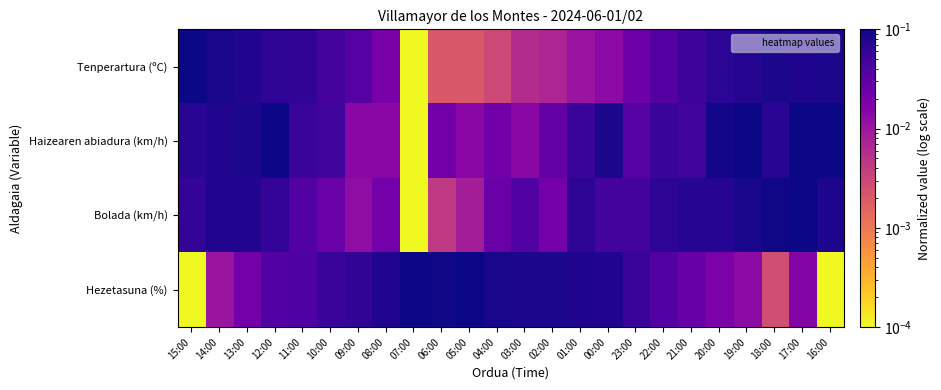

Rank the series by their maximum value, from highest to lowest.

Tenperartura (ºC), Haizearen abiadura (km/h), Bolada (km/h), Hezetasuna (%)